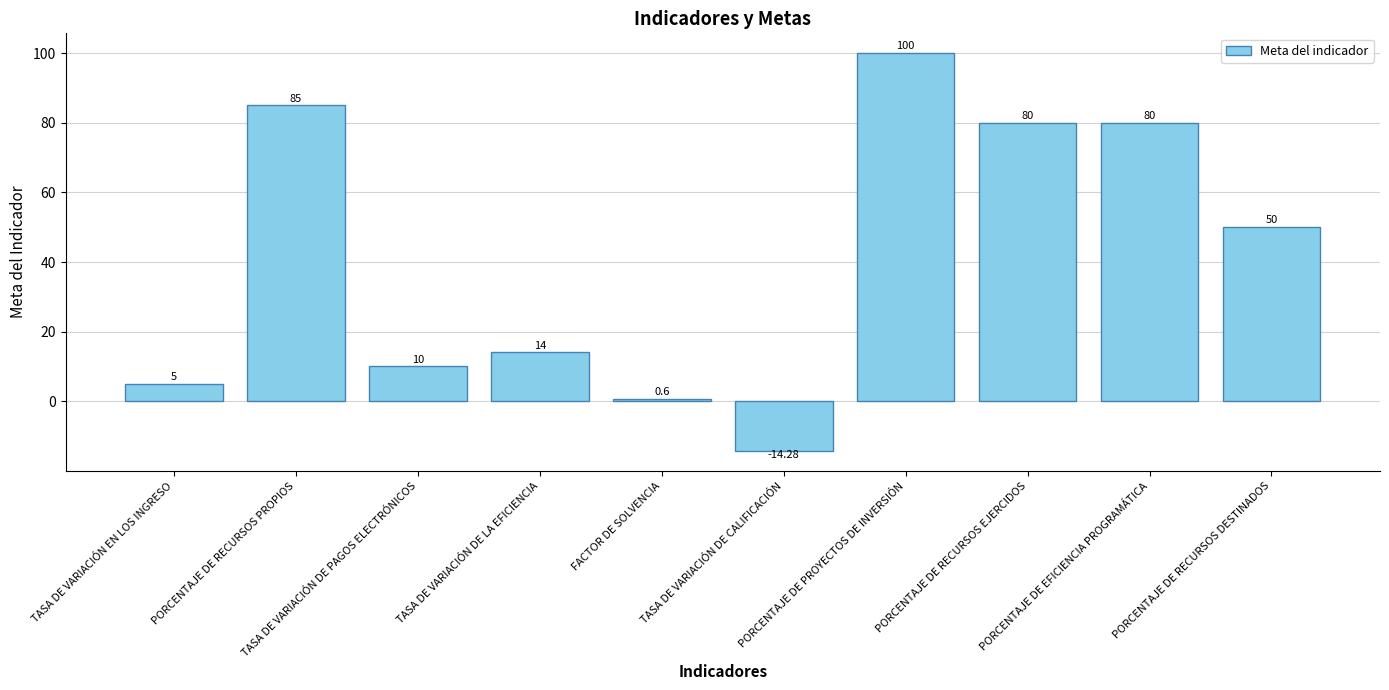

True or false: the data shows 3.0 at TASA DE VARIACIÓN DE PAGOS ELECTRÓNICOS.

False